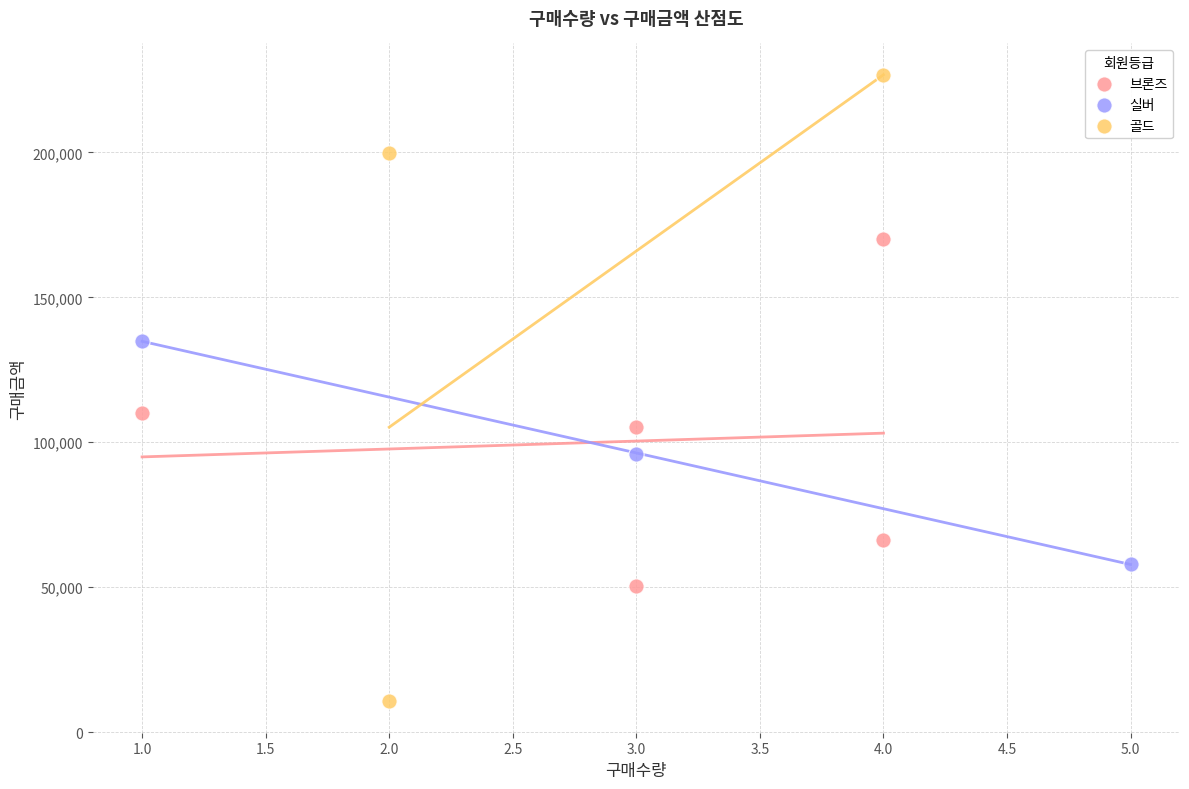

Which series has the largest Y range (max minus min)?

골드